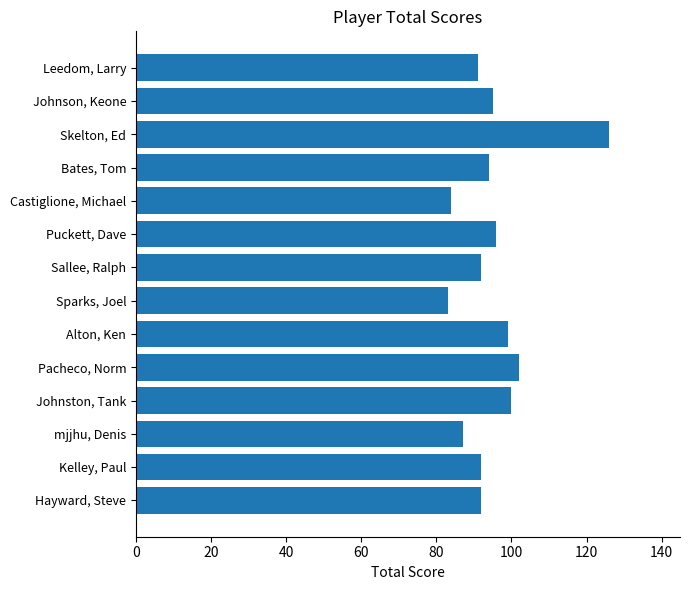

How many bars are there in total?

14